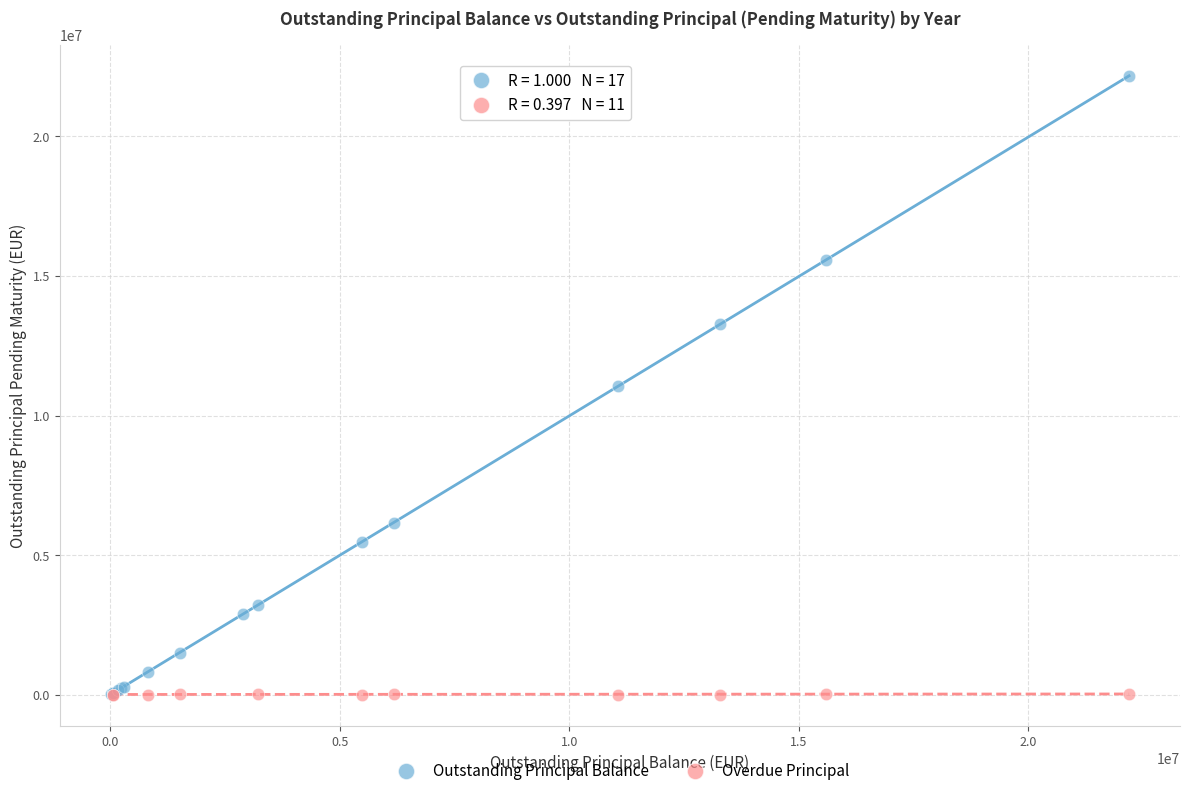

Which series has the largest Y range (max minus min)?

Outstanding Principal Balance